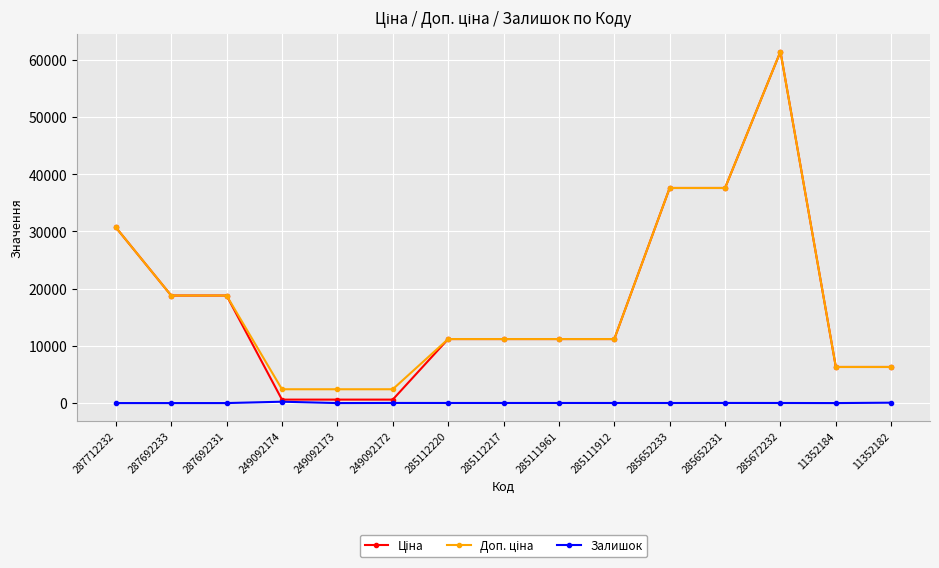

Which label corresponds to the largest value in the chart?

285672232